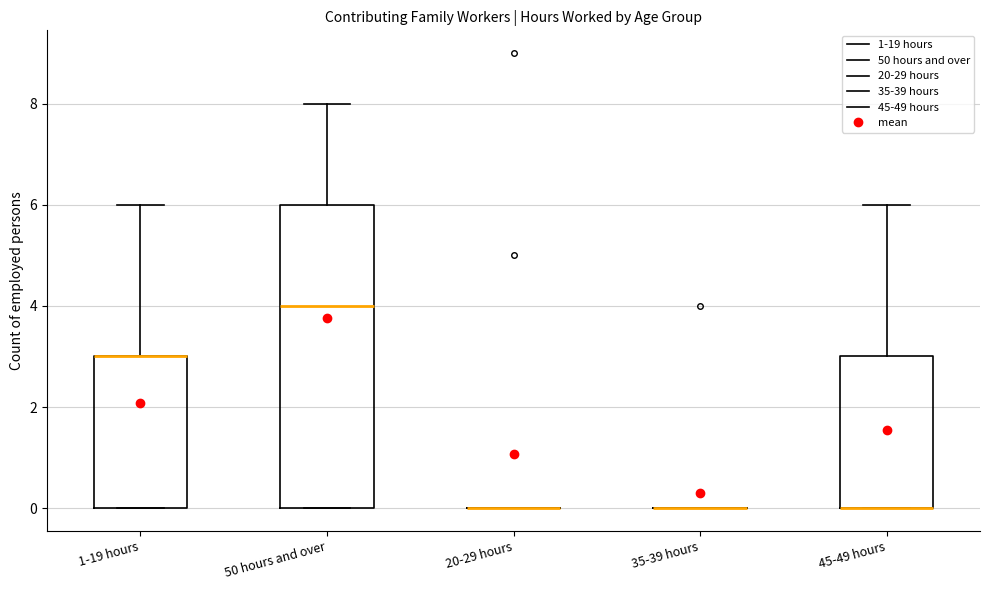

Reading left to right, read every box against the y-axis: the position of its median line, the range the box covers, and the ends of its whiskers. The values are not printed on the chart, so give them approximately, as read against the axis.

1-19 hours: median 3 (drawn on the box's upper edge), box 0 to 3, whiskers 0 to 6
50 hours and over: median 4, box 0 to 6, whiskers 0 to 8
20-29 hours: box collapsed to a line at 0, whiskers 0 to 0
35-39 hours: box collapsed to a line at 0, whiskers 0 to 0
45-49 hours: median 0 (drawn on the box's lower edge), box 0 to 3, whiskers 0 to 6